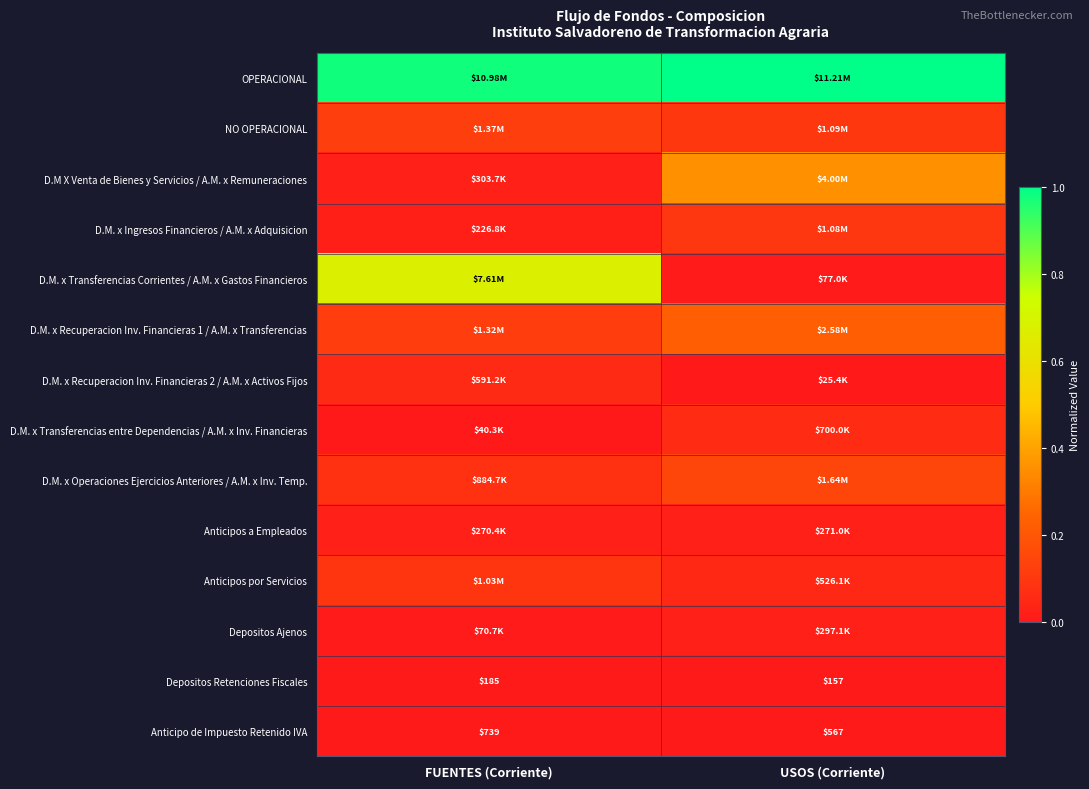

Which has a higher value, USOS (Corriente) or FUENTES (Corriente)?

USOS (Corriente)